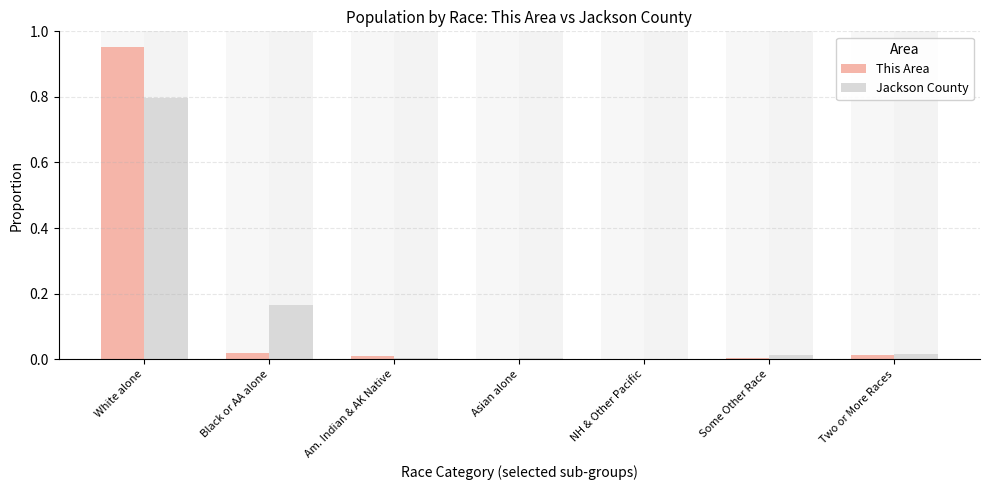

Rank the series by their maximum value, from highest to lowest.

This Area, Jackson County